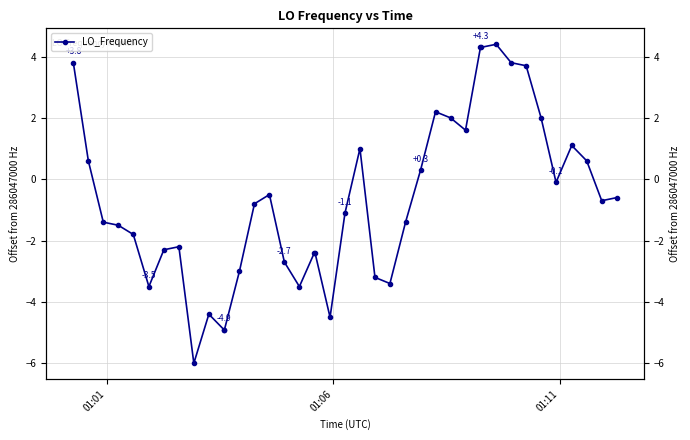

How many lines are shown in the chart?

1